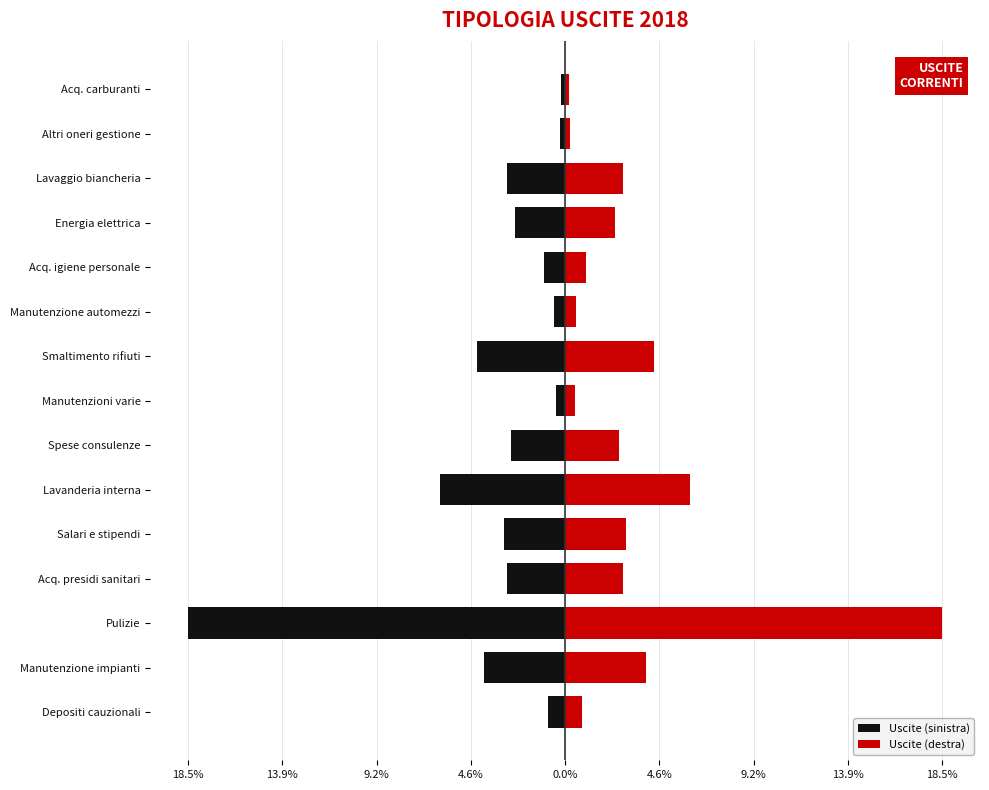

What is the maximum value shown in the chart?

18.5